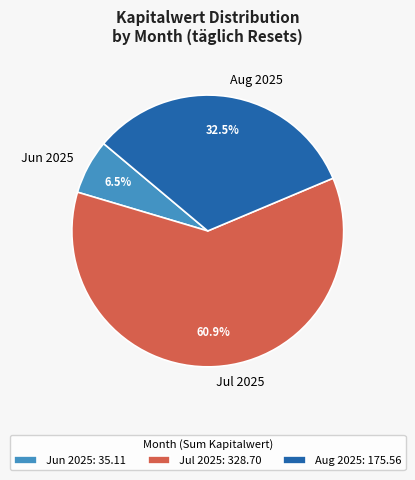

Combined, what portion of the pie is Jul 2025 and Aug 2025?

93.5%